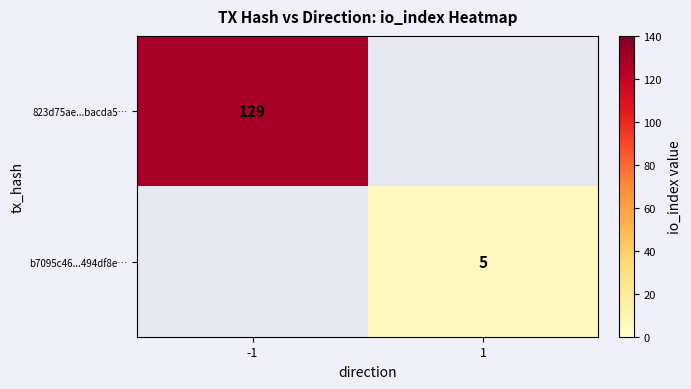

Is the value of b7095c46...494df8e… at -1 greater than the value of 823d75ae...bacda5… at -1?

No